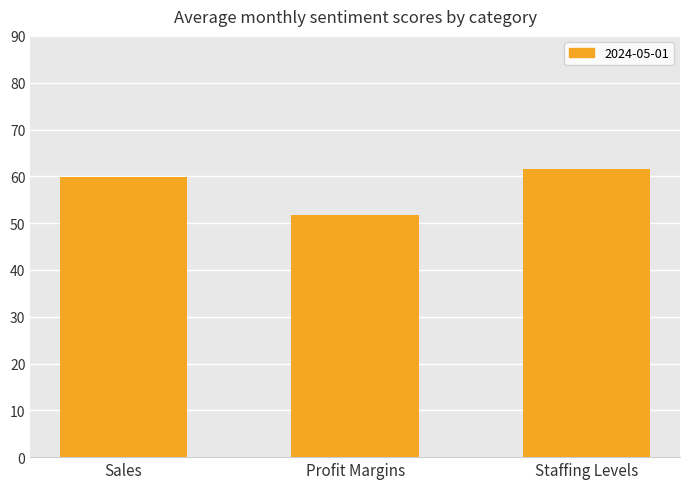

What is the ratio of the value at Profit Margins to the value at Staffing Levels?

0.8